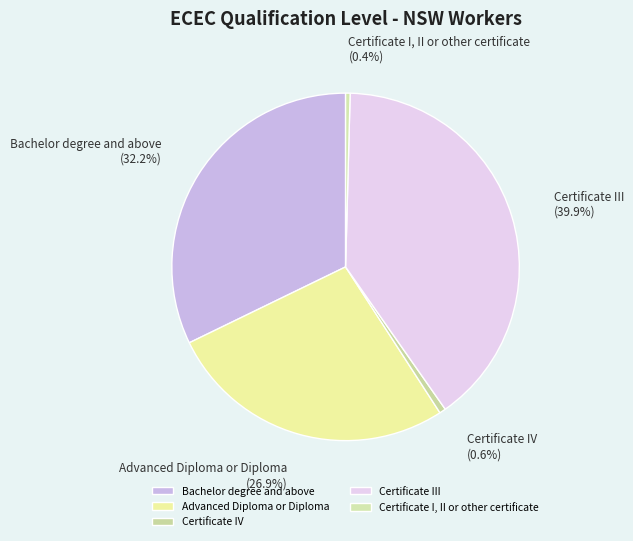

What percentage is the Bachelor degree and above slice, to the nearest percent?

32%